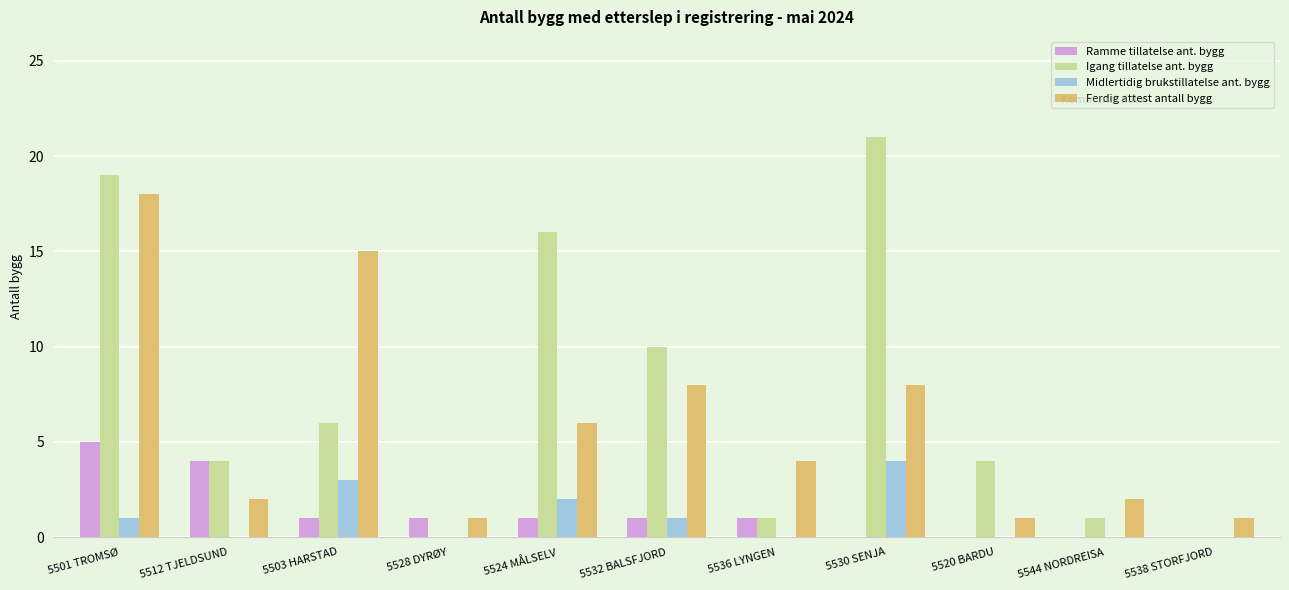

True or false: Igang tillatelse ant. bygg has a value of 17 at 5532 BALSFJORD.

False